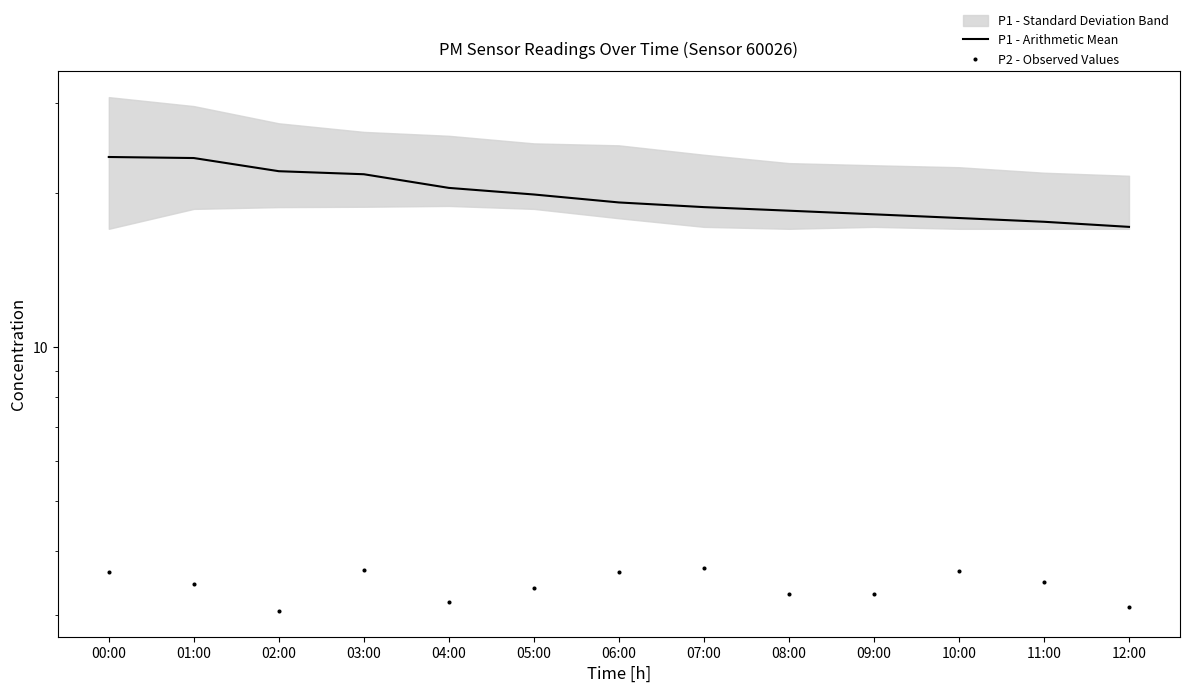

Which series has the largest total across all categories?

P1 - Arithmetic Mean